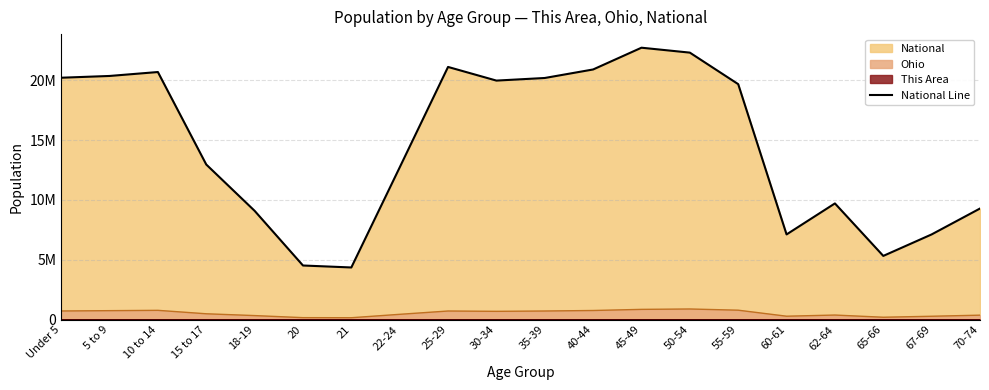

The value at 20 is 4519129. True or false?

True